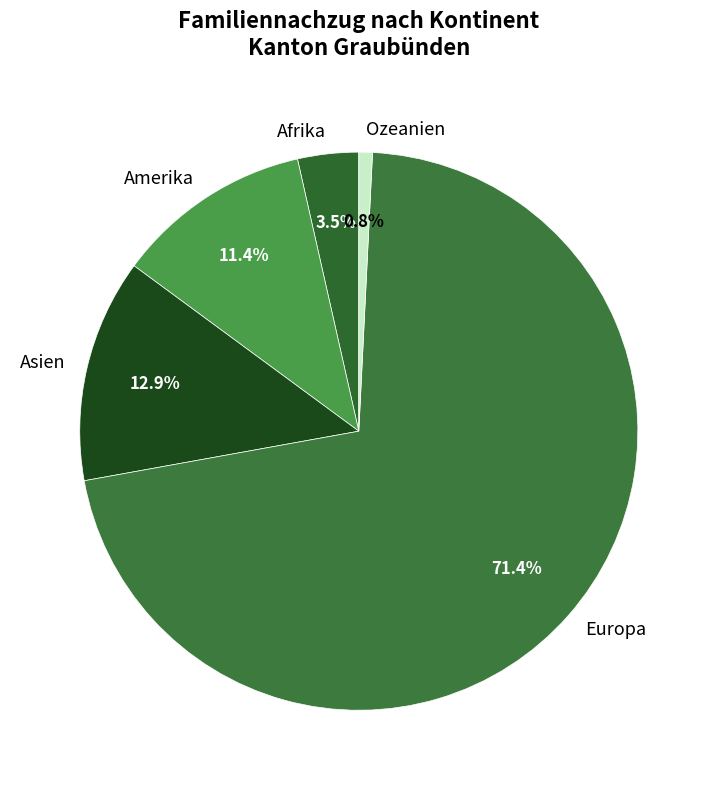

Is the sum of Amerika and Asien greater than half?

No